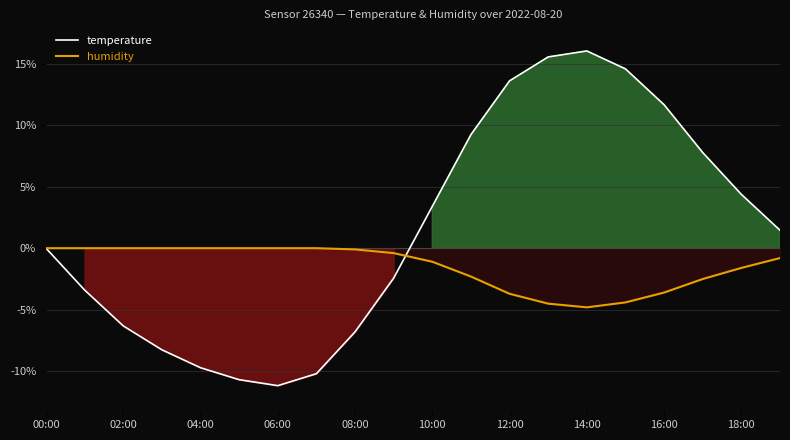

What is the difference between the maximum and minimum values in the temperature series?

27.2